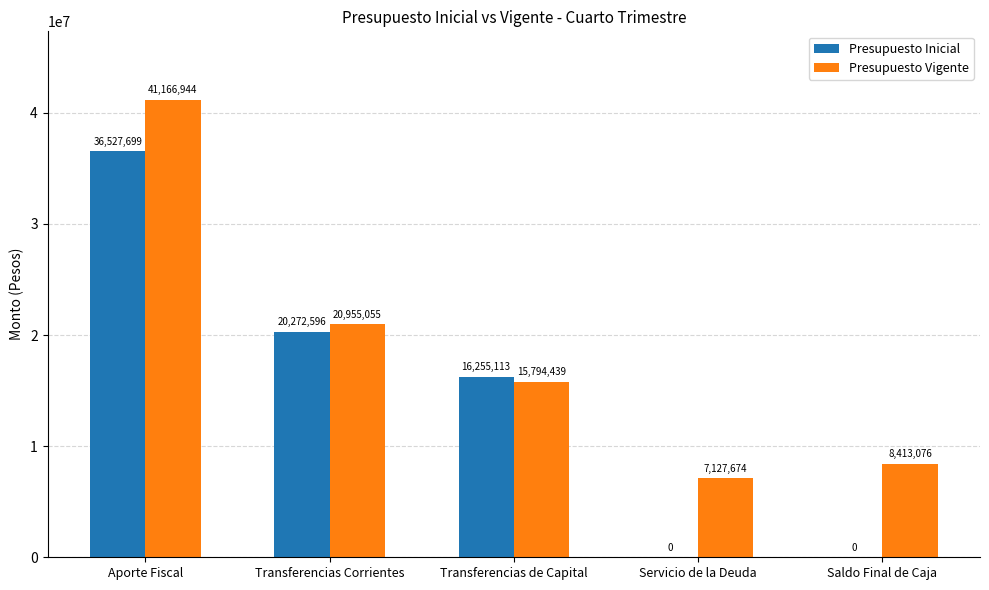

The value of Presupuesto Vigente at Aporte Fiscal is 41166944. True or false?

True